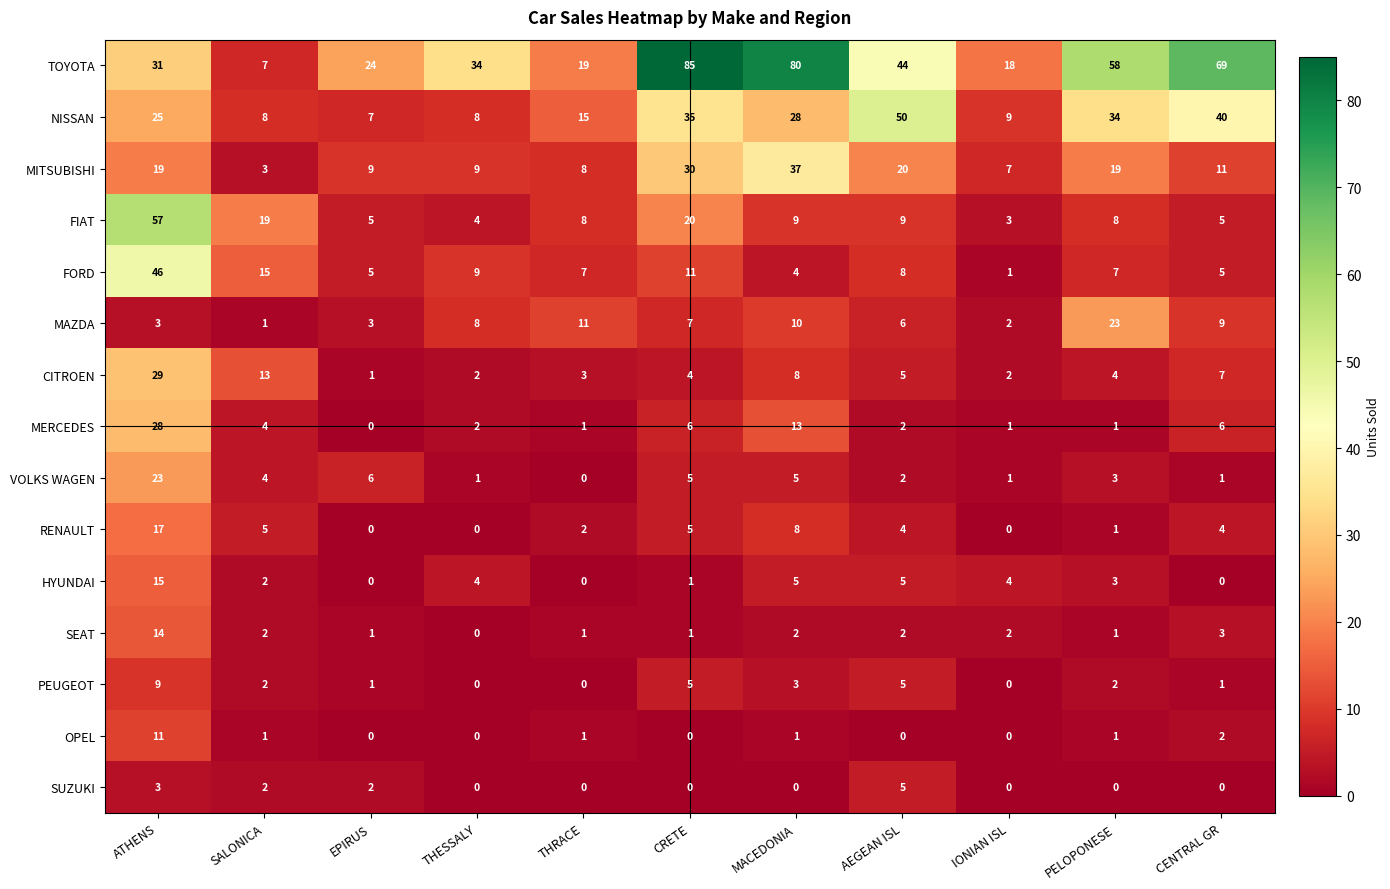

At how many categories does at least one series exceed 8?

11